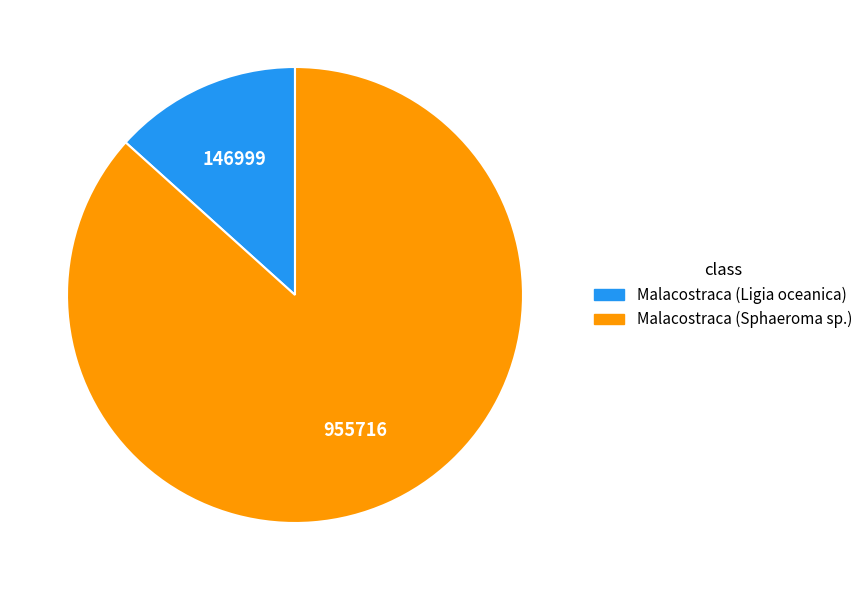

Which has a higher value, Malacostraca (Ligia oceanica) or Malacostraca (Sphaeroma sp.)?

Malacostraca (Sphaeroma sp.)